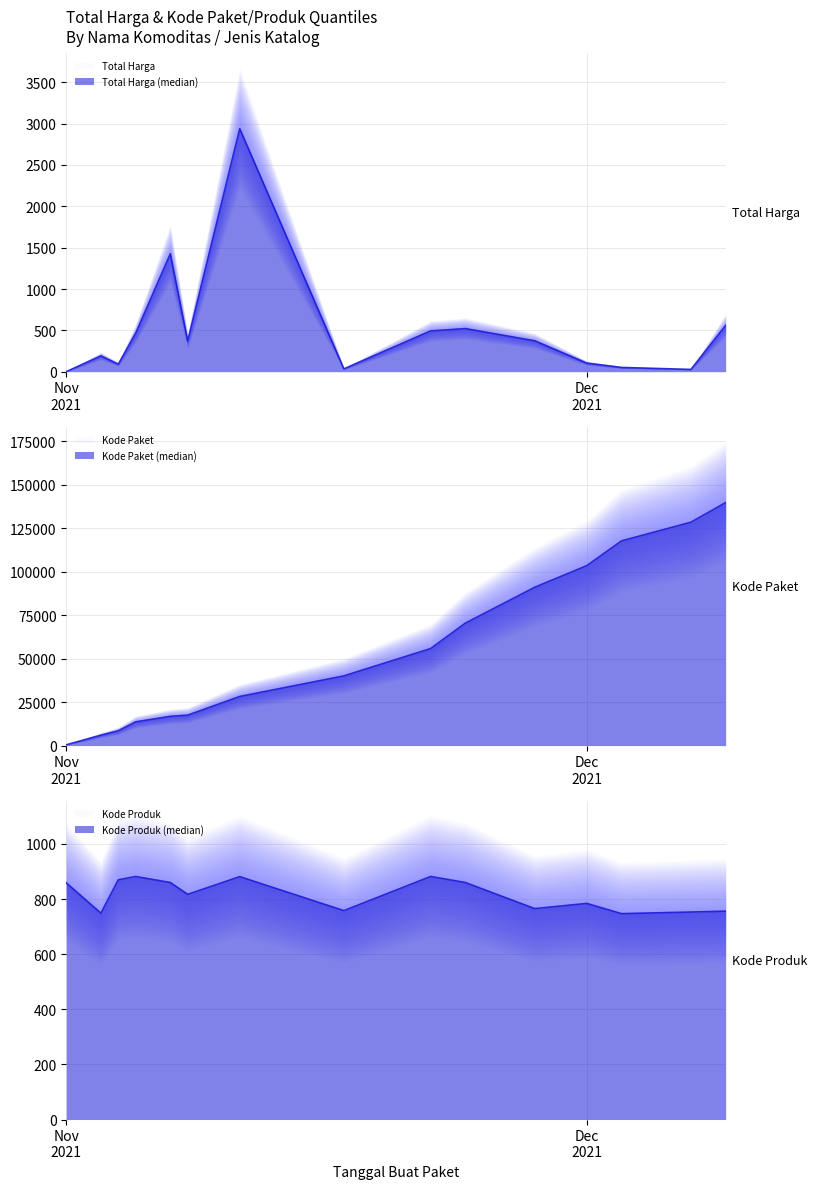

The Kode Produk series shows 765.2 at 2021-11-28. True or false?

True